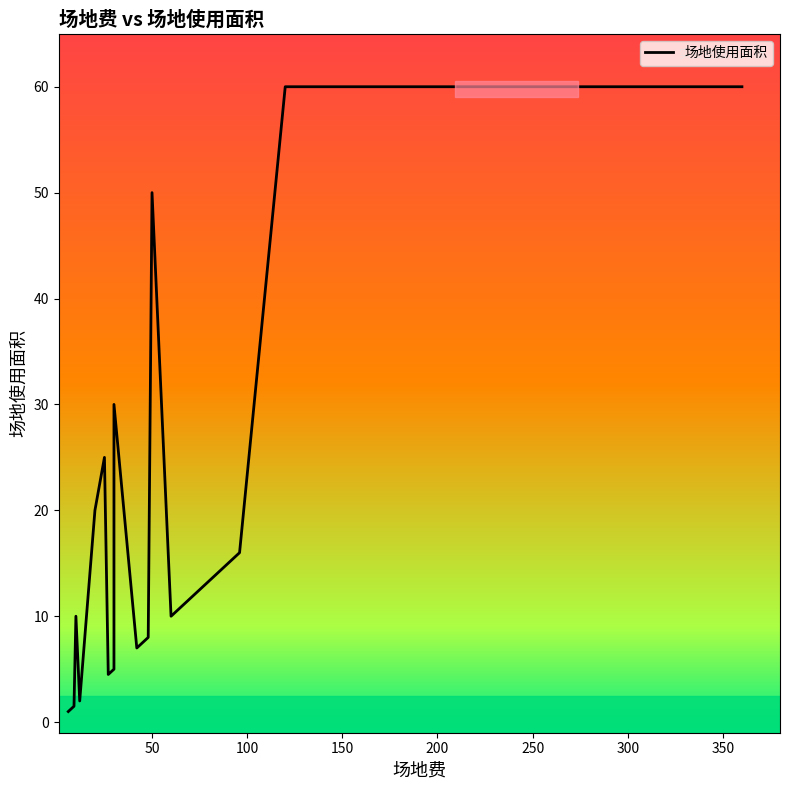

Is it true that the value at 0 is 1.5?

False